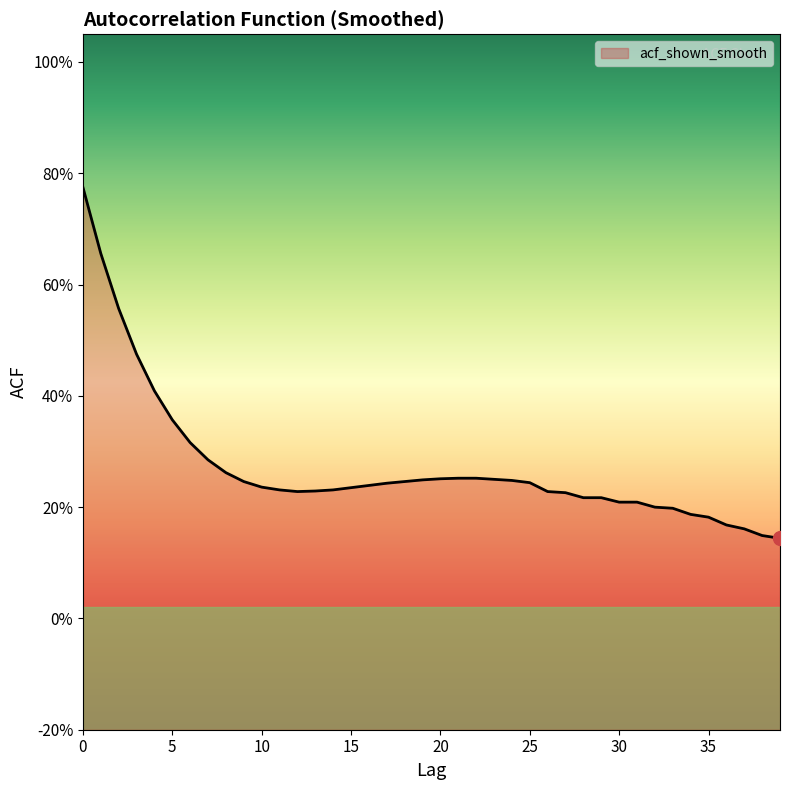

What is the maximum value shown in the chart?

0.8